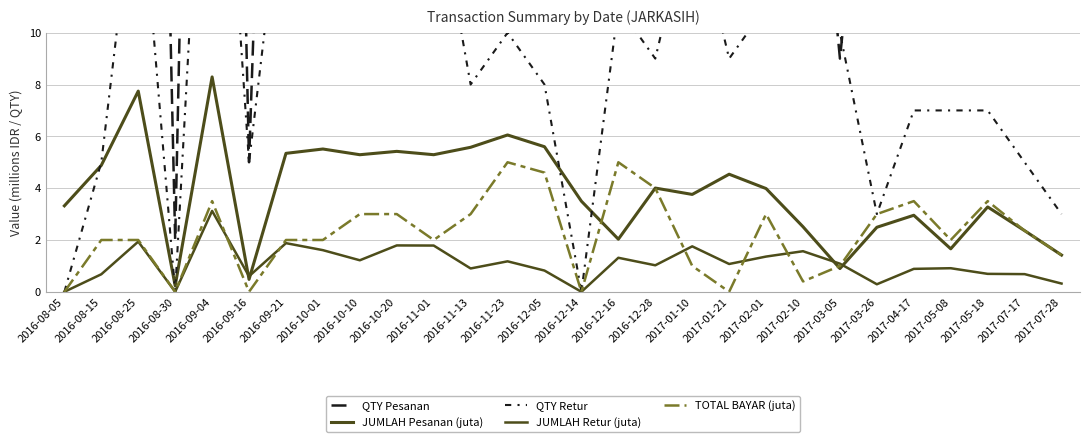

True or false: JUMLAH Retur (juta) and QTY Retur intersect in this chart.

False